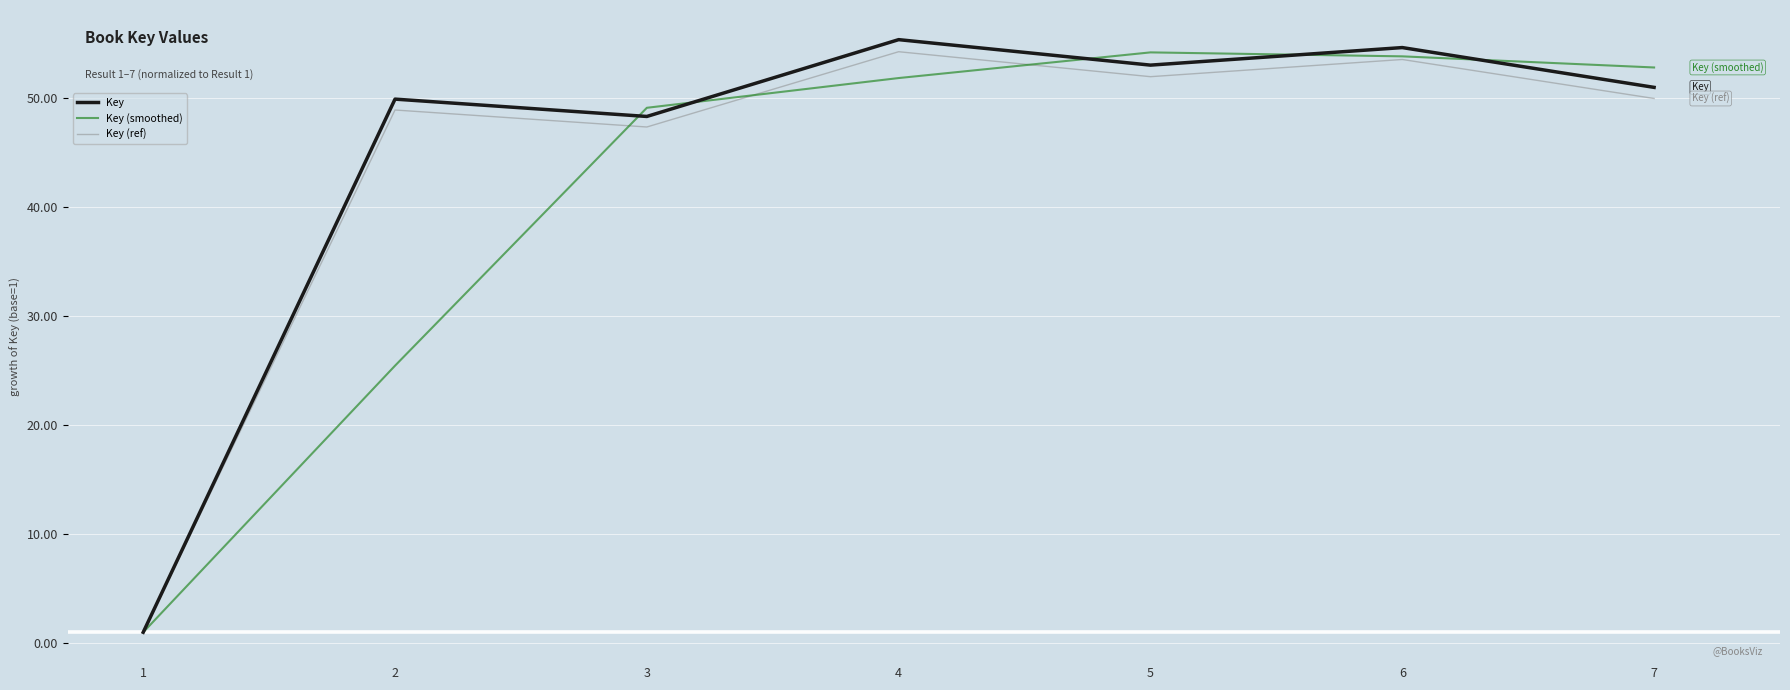

Which series changed the most between 2 and 5?

Key (smoothed)